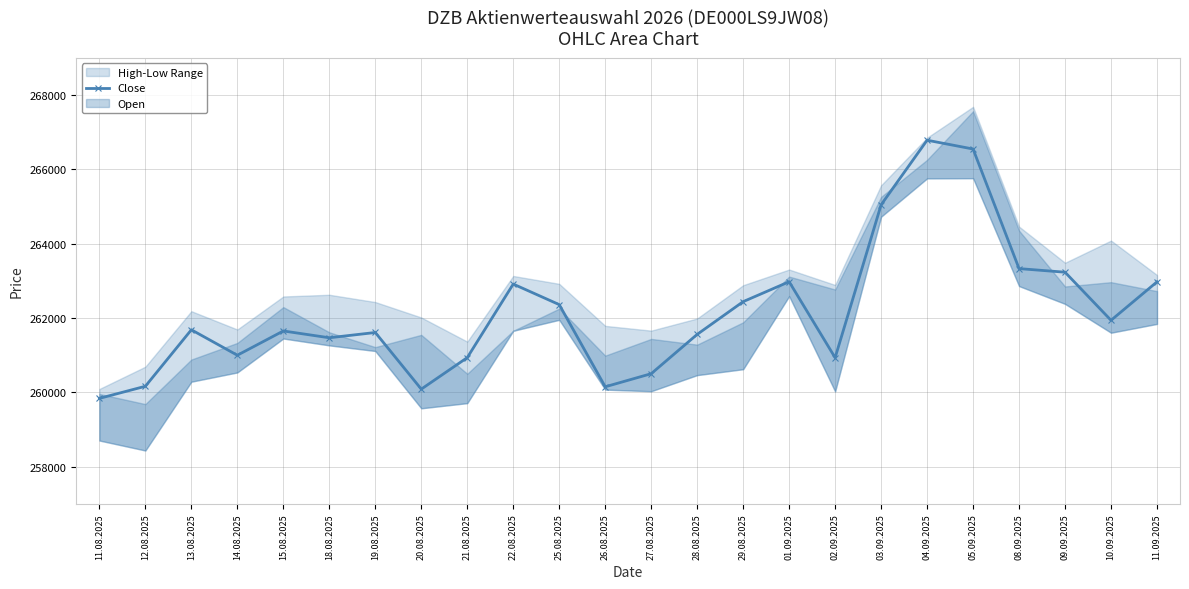

How many data points in Close are less than 261684?

12